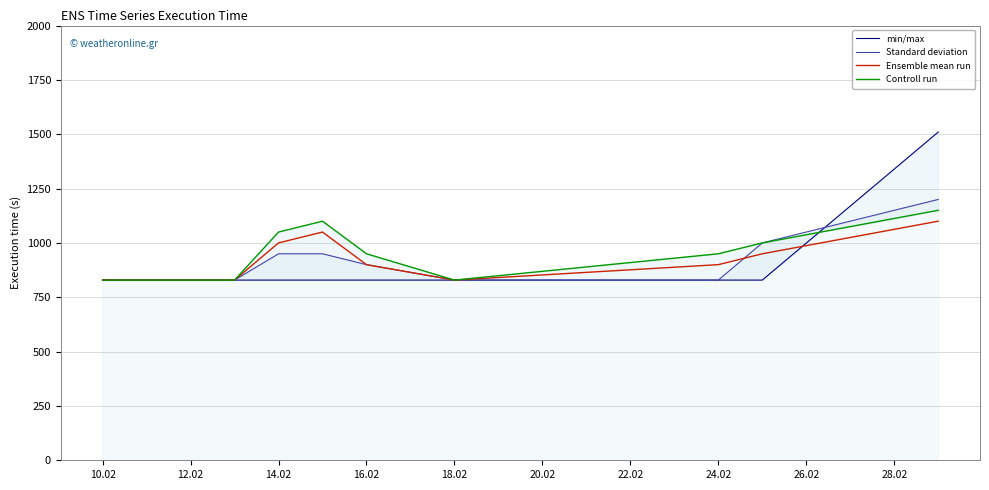

Reading left to right, extract all data points from this chart.

min/max: 829	829	829	829	829	829	829	829	1510
Standard deviation: 829	829	950	950	900	829	829	1000	1200
Ensemble mean run: 829	829	1000	1050	900	829	900	950	1100
Controll run: 829	829	1050	1100	950	829	950	1000	1150